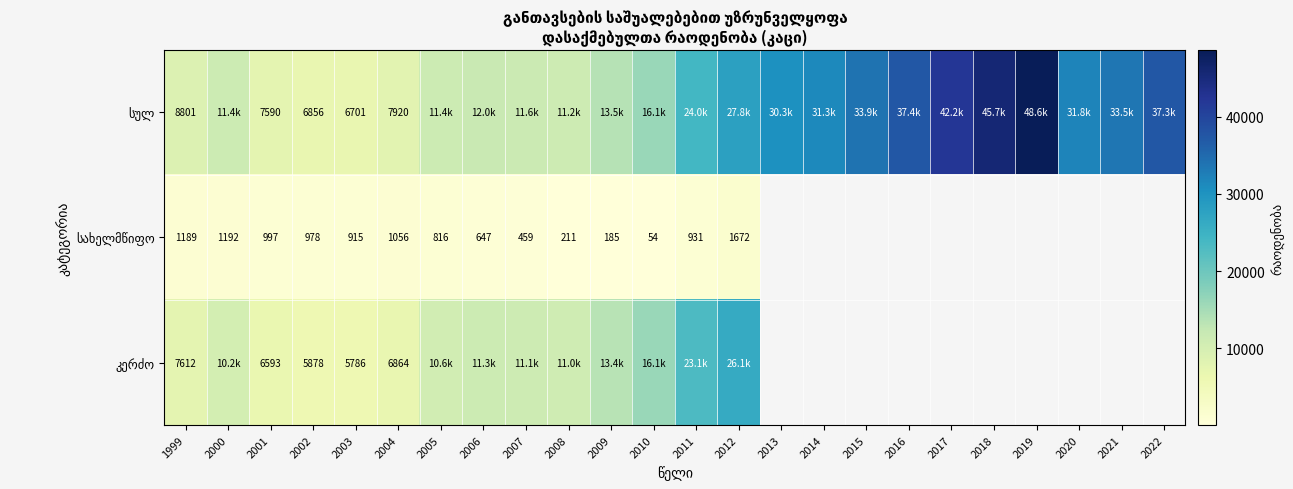

What is the spread (max minus min) of values at 2003?

5786.0